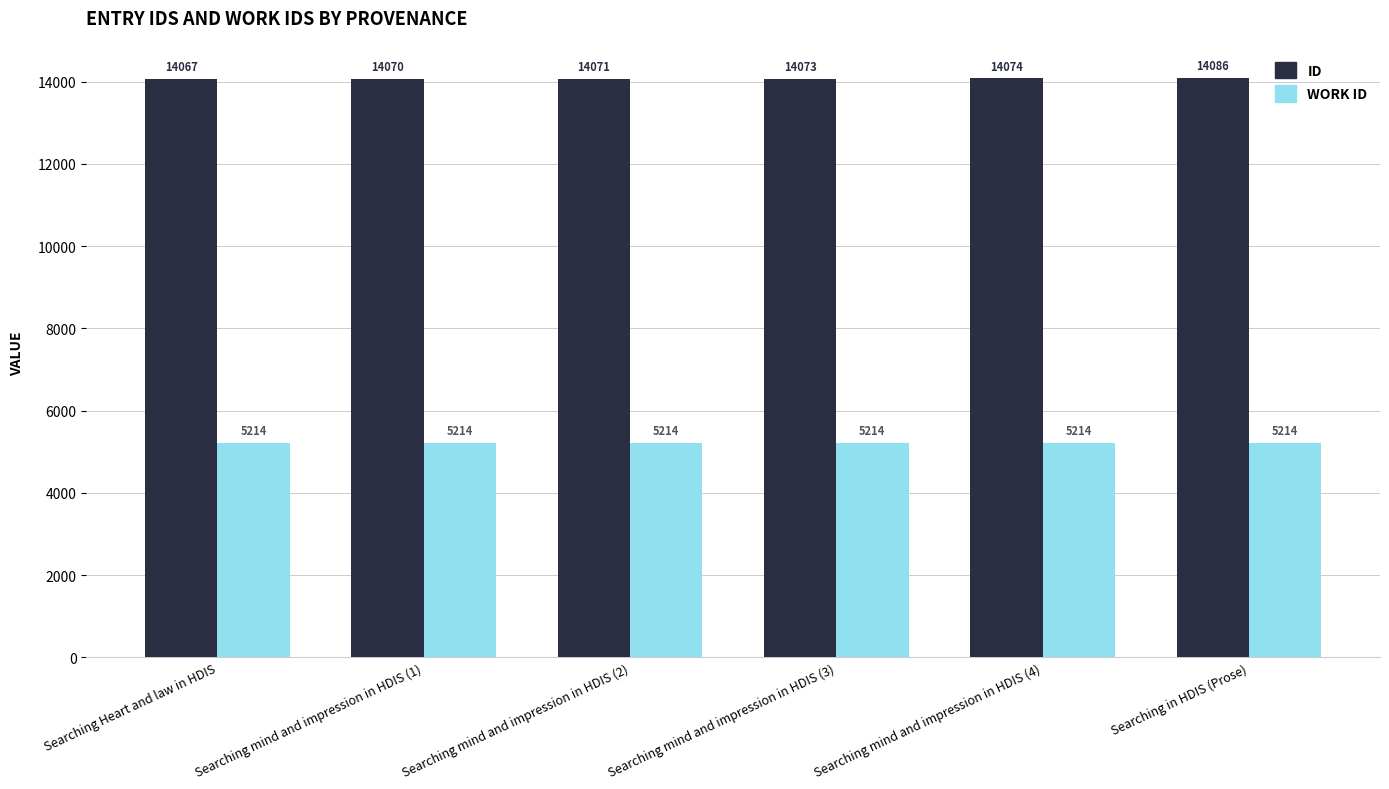

How many distinct data groups are displayed?

2